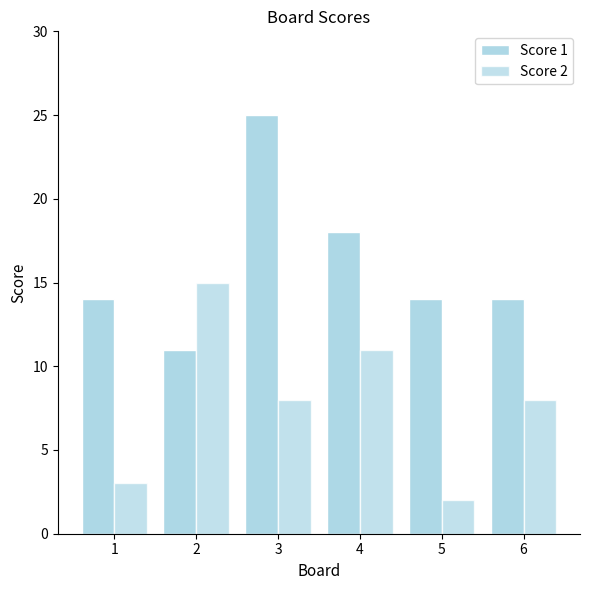

Does the chart contain any negative values?

No